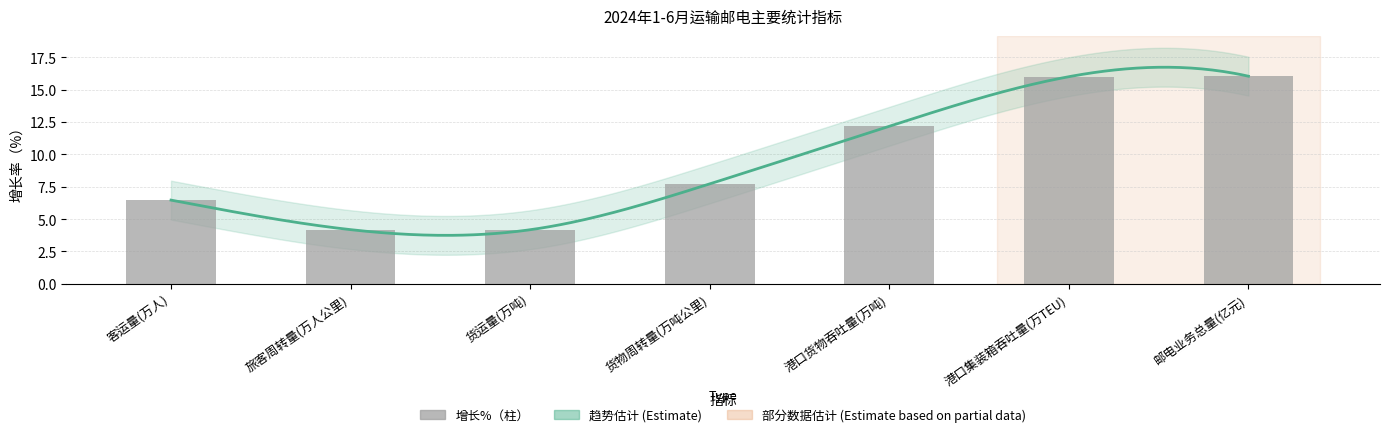

List the labels in order of value, largest first.

邮电业务总量(亿元), 港口集装箱吞吐量(万TEU), 港口货物吞吐量(万吨), 货物周转量(万吨公里), 客运量(万人), 旅客周转量(万人公里), 货运量(万吨)